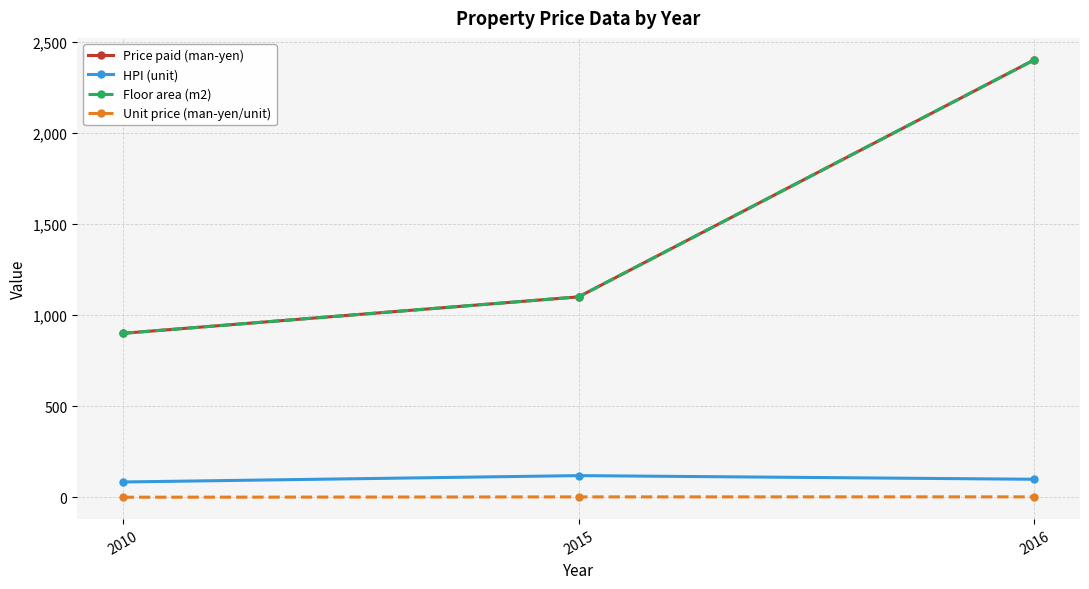

What is the sum of the HPI (unit) values at 2016 and 2015?

220.0